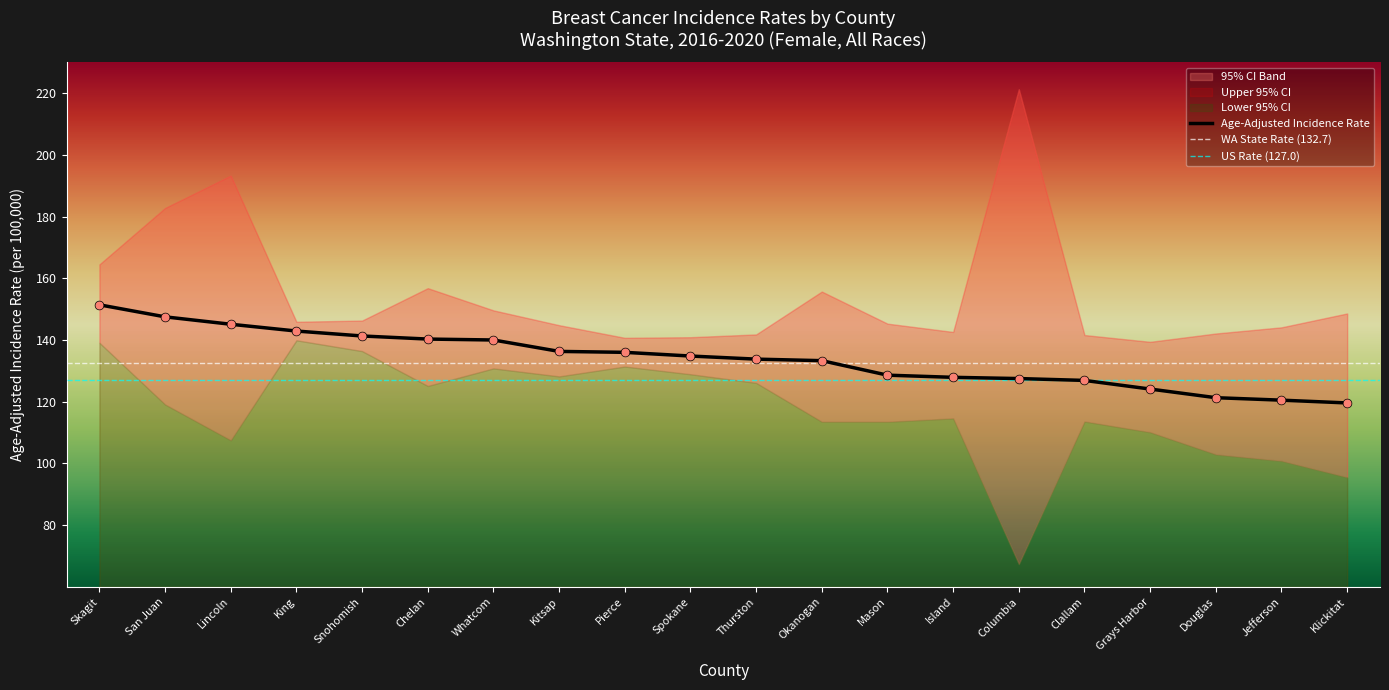

What is the total value across all series at Thurston?

401.7